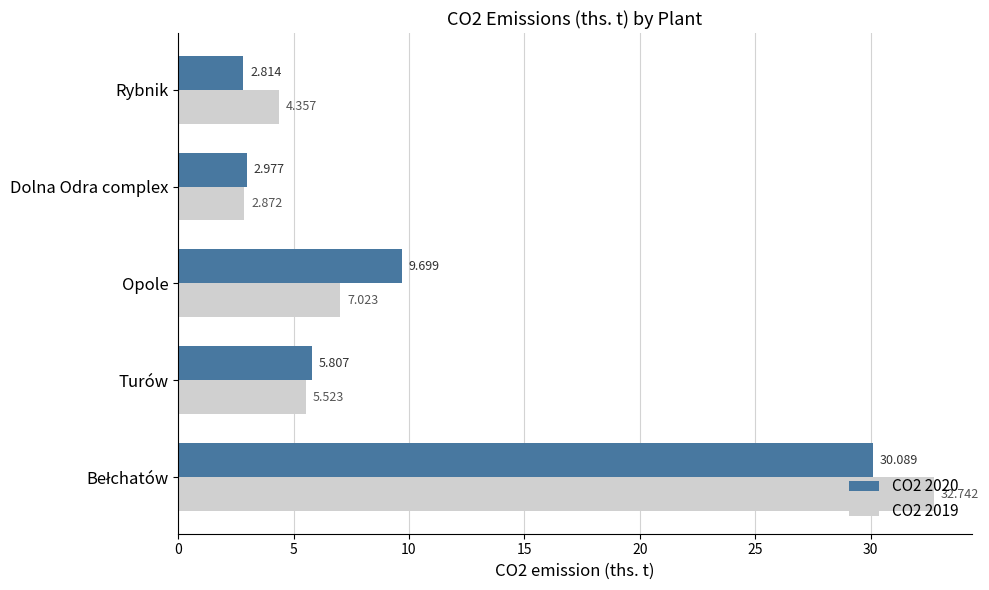

List the series in order of their peak value, highest first.

CO2 2019, CO2 2020